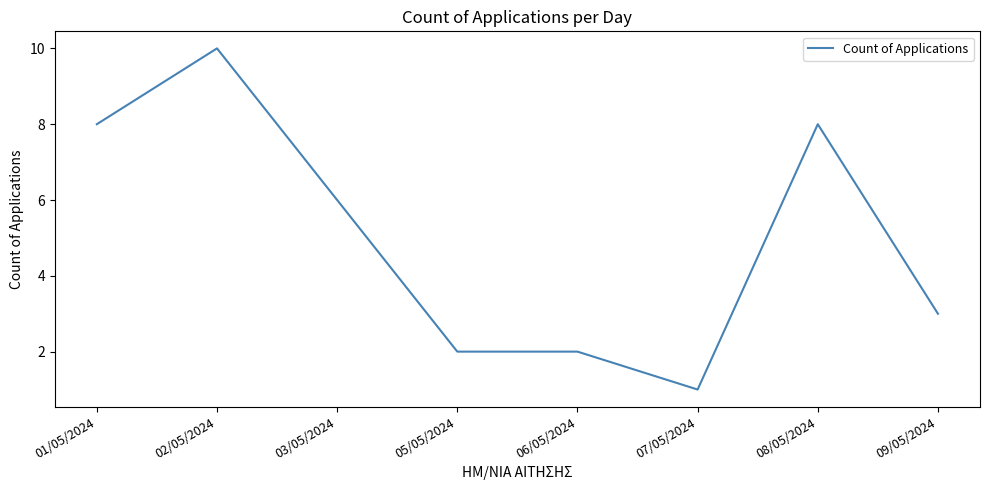

Where is the data nearest to the value 5?

03/05/2024